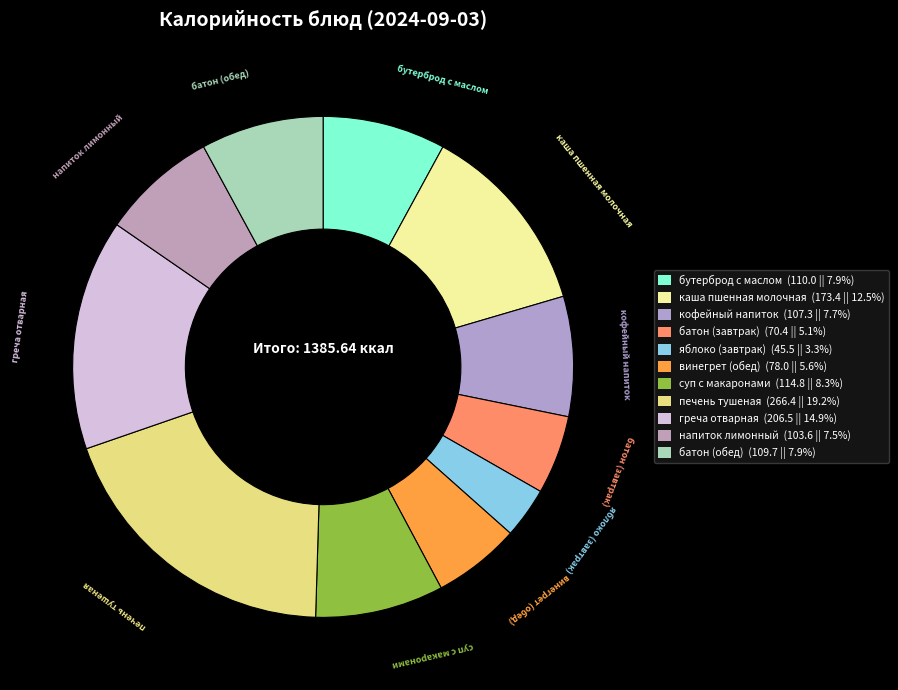

What percentage do суп с макаронами and печень тушеная together represent?

27.5%